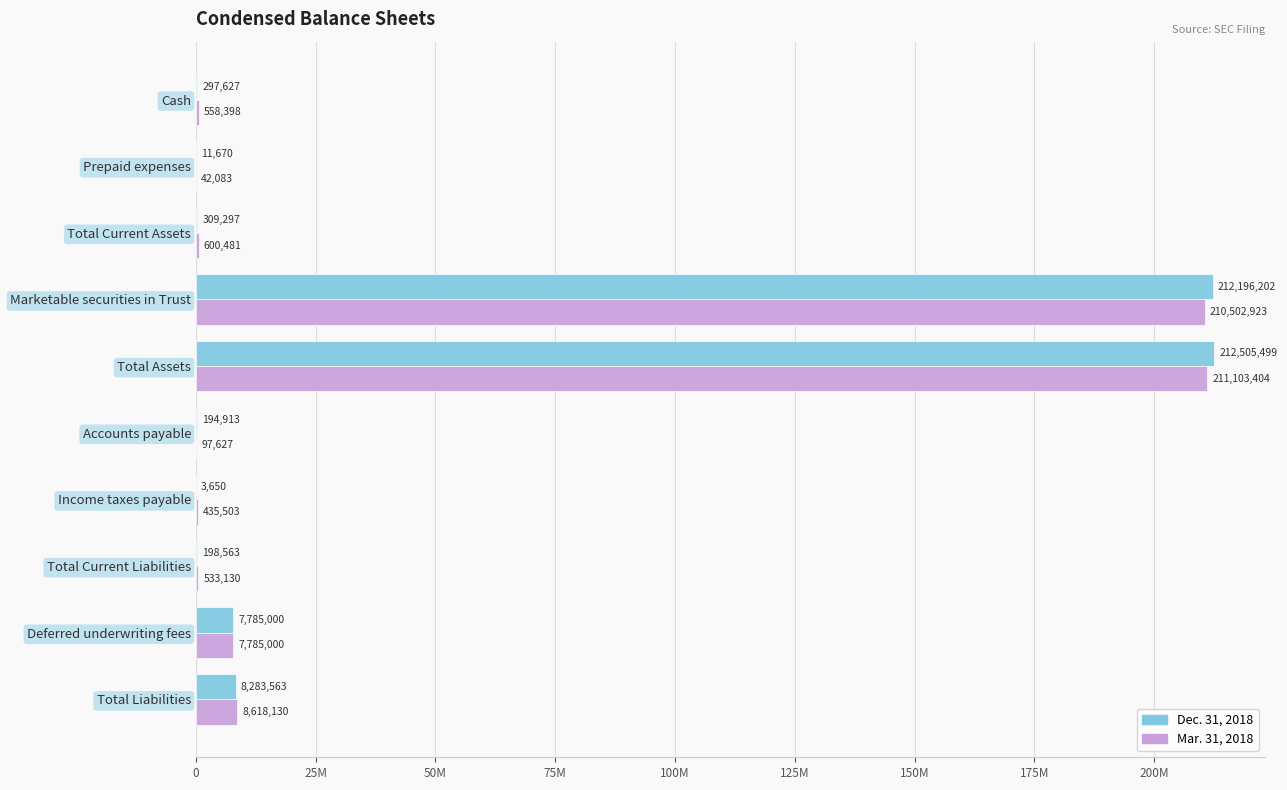

What are all the series names shown in the legend?

Dec. 31, 2018, Mar. 31, 2018